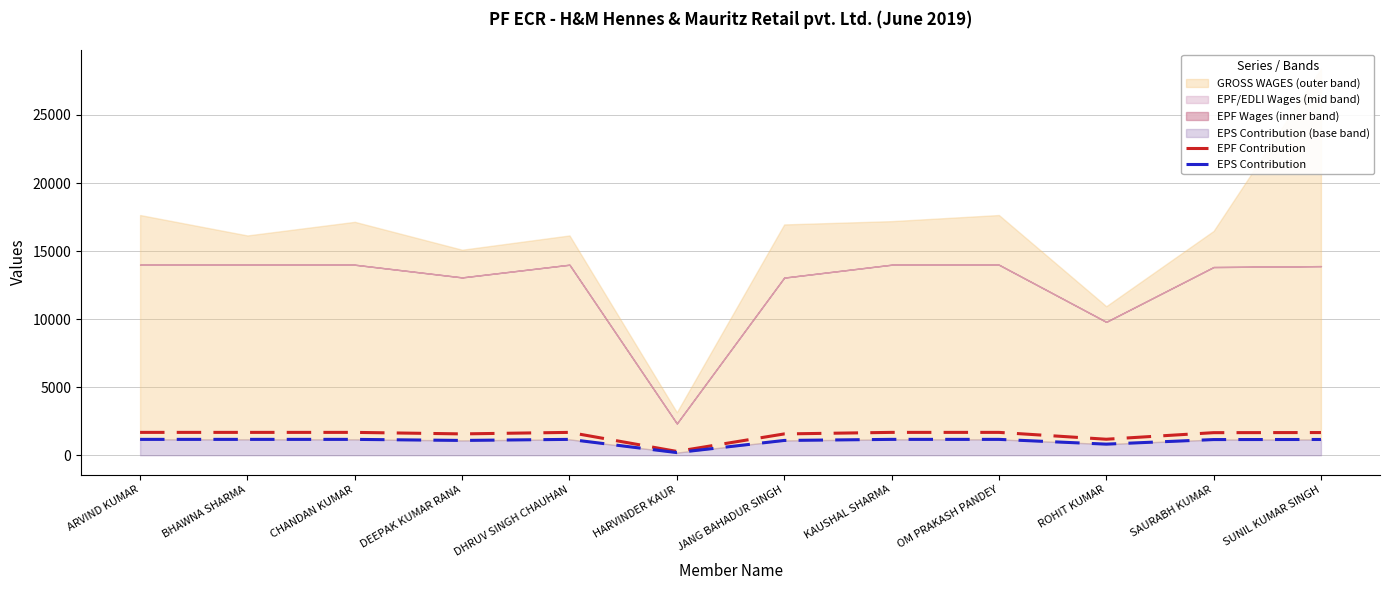

True or false: EPF Contribution has more than 2 interior local peaks.

False